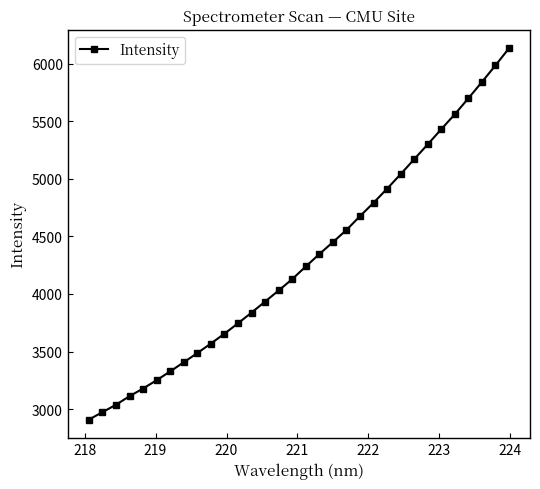

What is the greatest value displayed?

6132.8